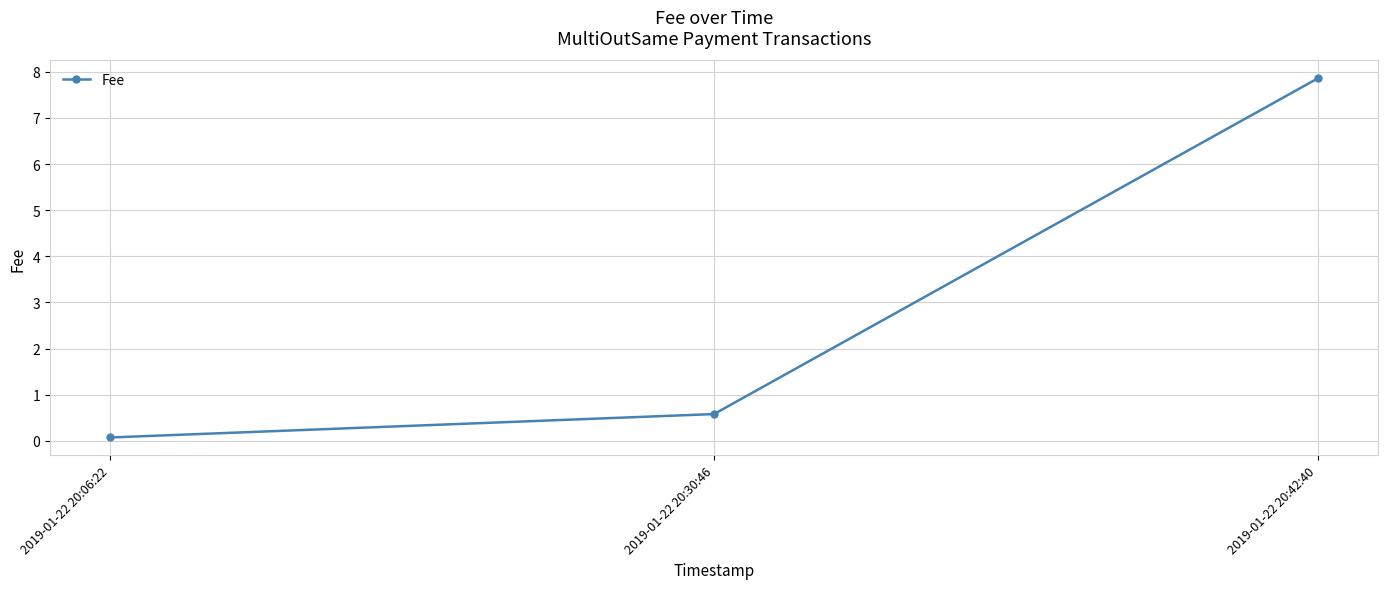

Rank the categories by value from lowest to highest.

2019-01-22 20:06:22, 2019-01-22 20:30:46, 2019-01-22 20:42:40